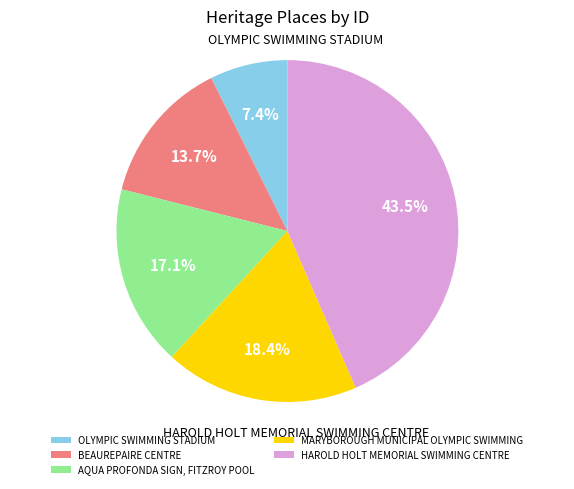

True or false: HAROLD HOLT MEMORIAL SWIMMING CENTRE accounts for 50% of the total.

False